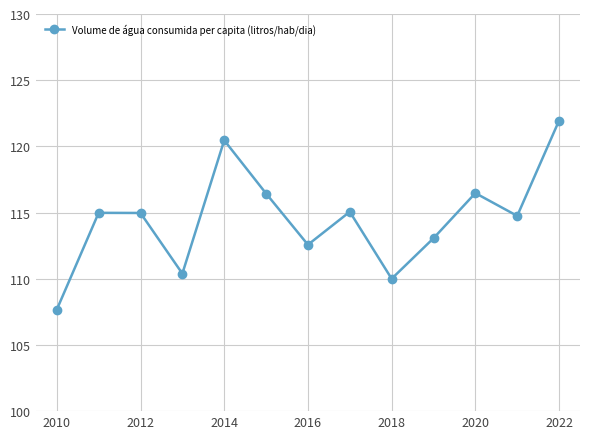

What is the greatest value displayed?

122.0